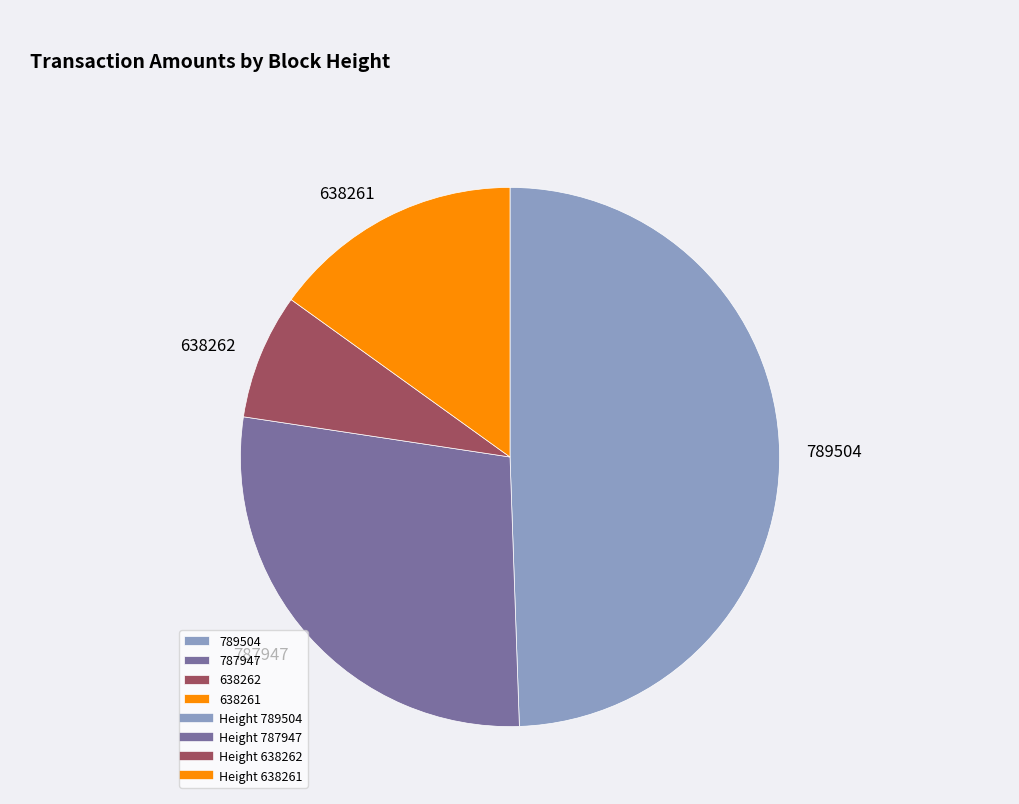

Which slice is the largest?

789504